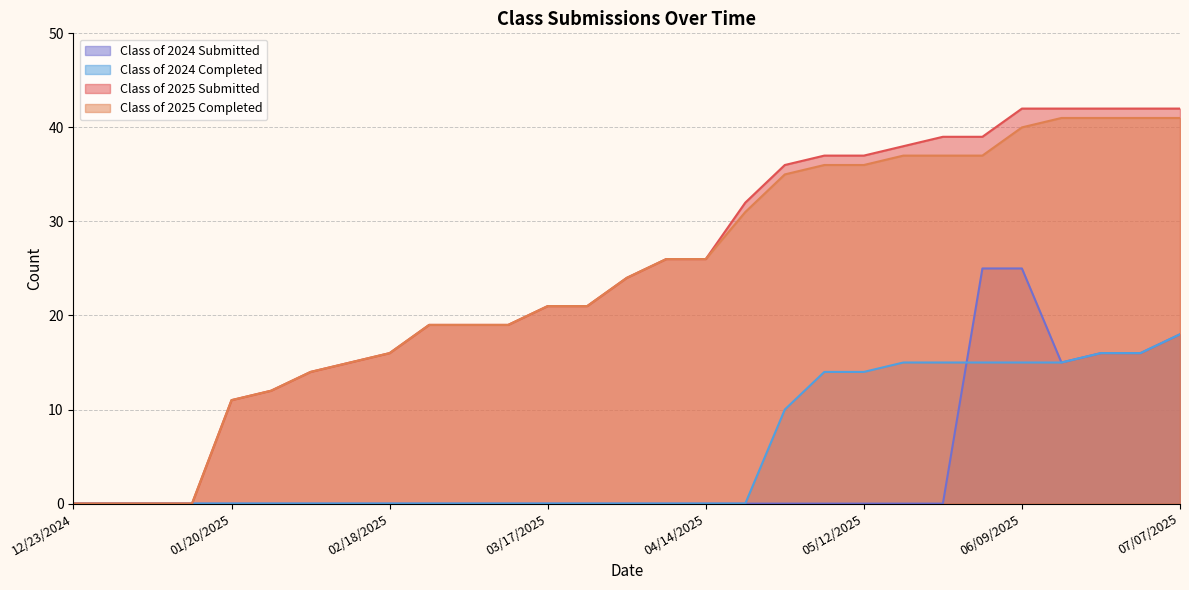

True or false: Class of 2024 Completed and Class of 2025 Completed intersect in this chart.

False